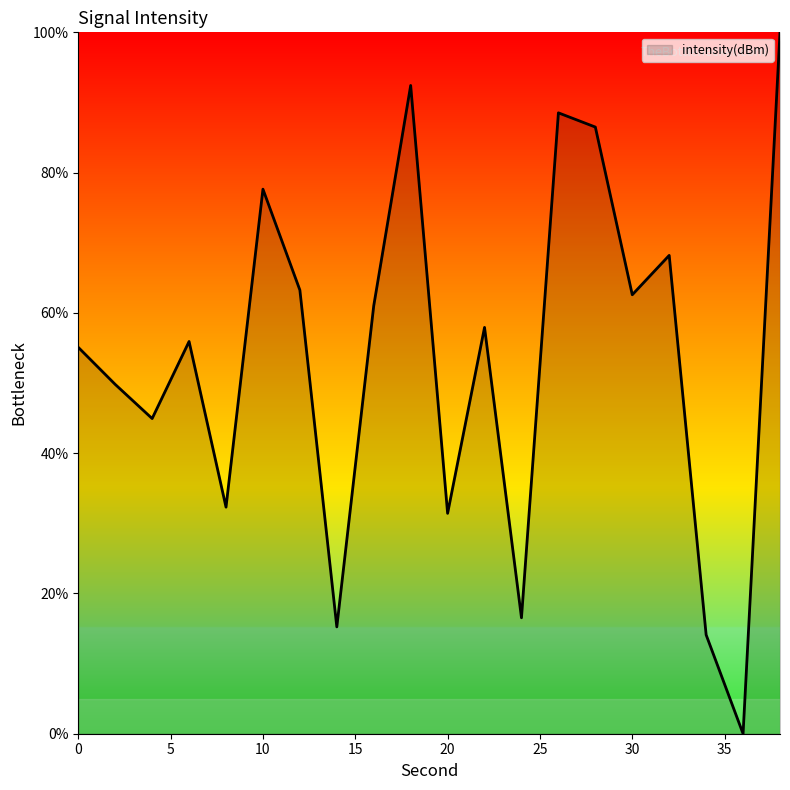

What is the greatest value displayed?

100.0